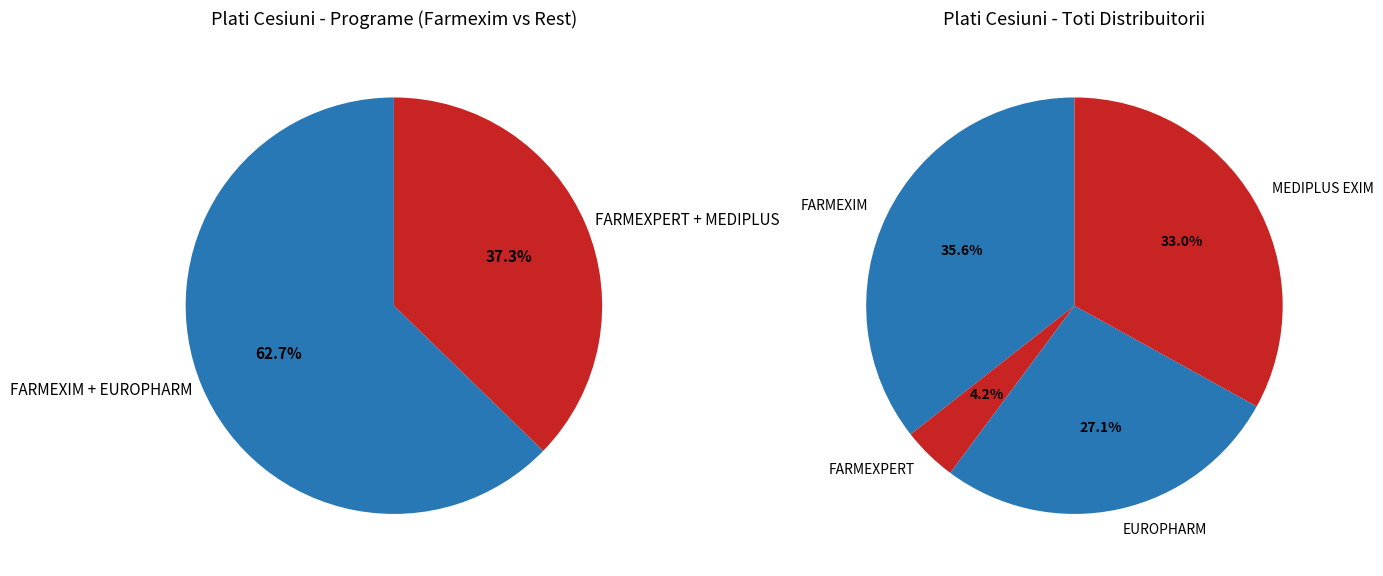

To the nearest percent, what percentage of the pie is EUROPHARM?

27%